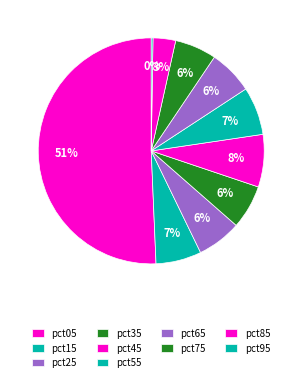

Which category accounts for the majority?

pct05